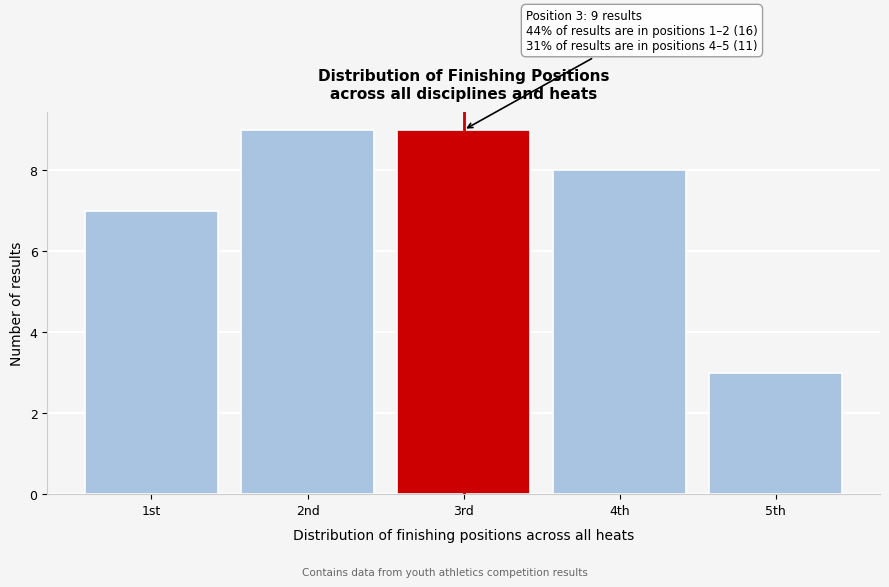

Reading left to right, list all the values displayed in this chart.

7	9	9	8	3